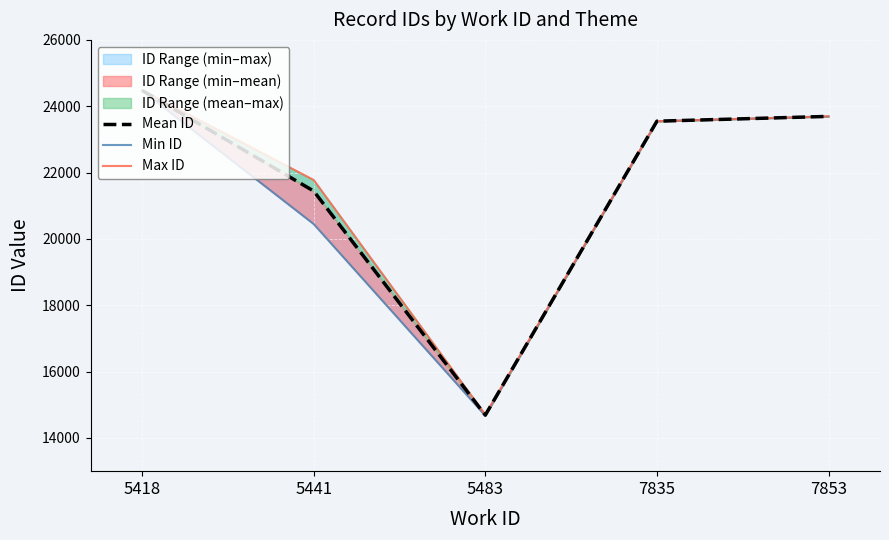

What is the approximate value of Max ID at 7835?

23549.0